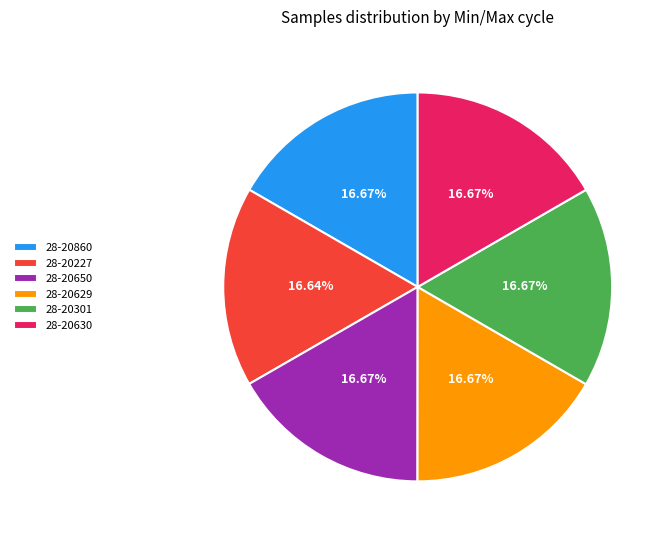

Is there a majority slice in this chart?

No